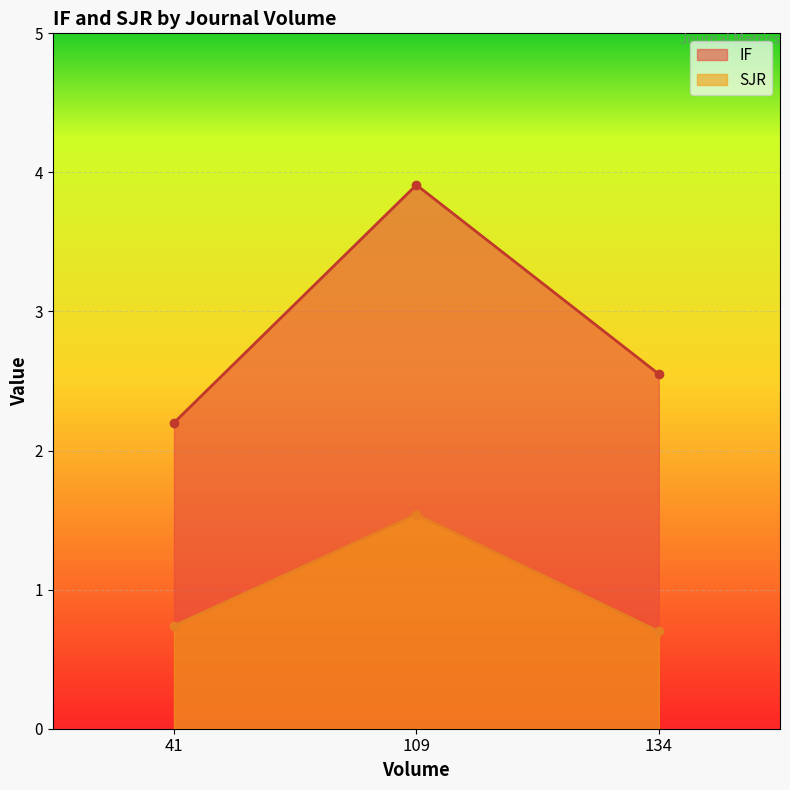

Which label corresponds to the smallest value in the chart?

134